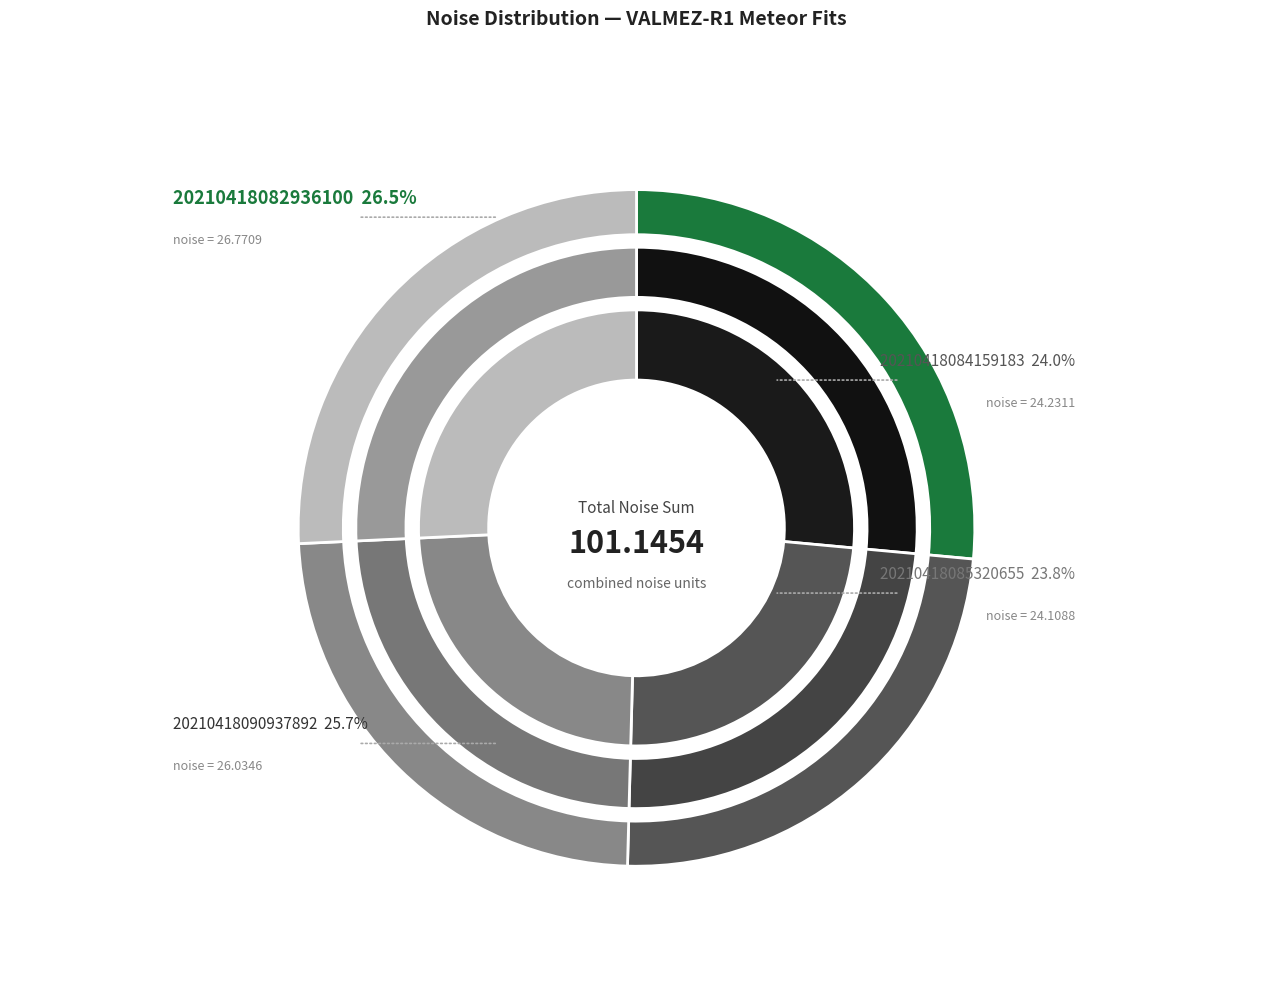

True or false: 20210418085320655_VALMEZ-R1 accounts for 24% of the total.

True